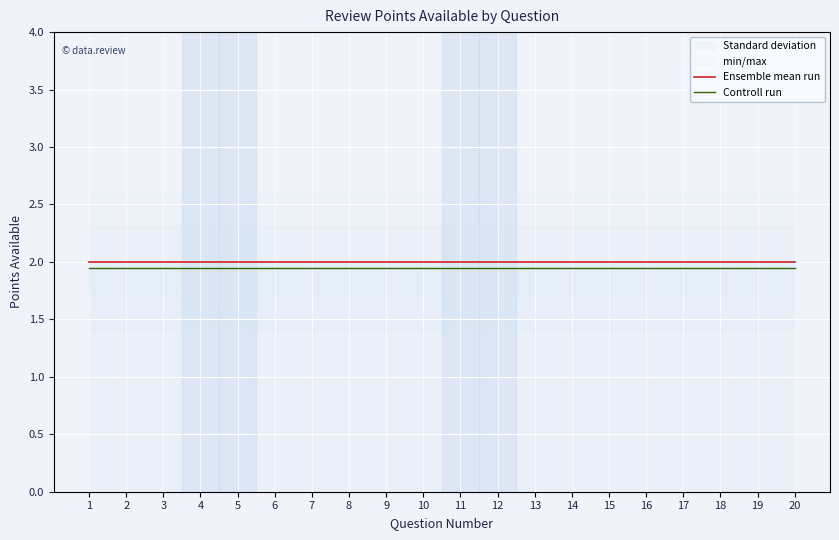

What is the greatest value displayed?

2.0